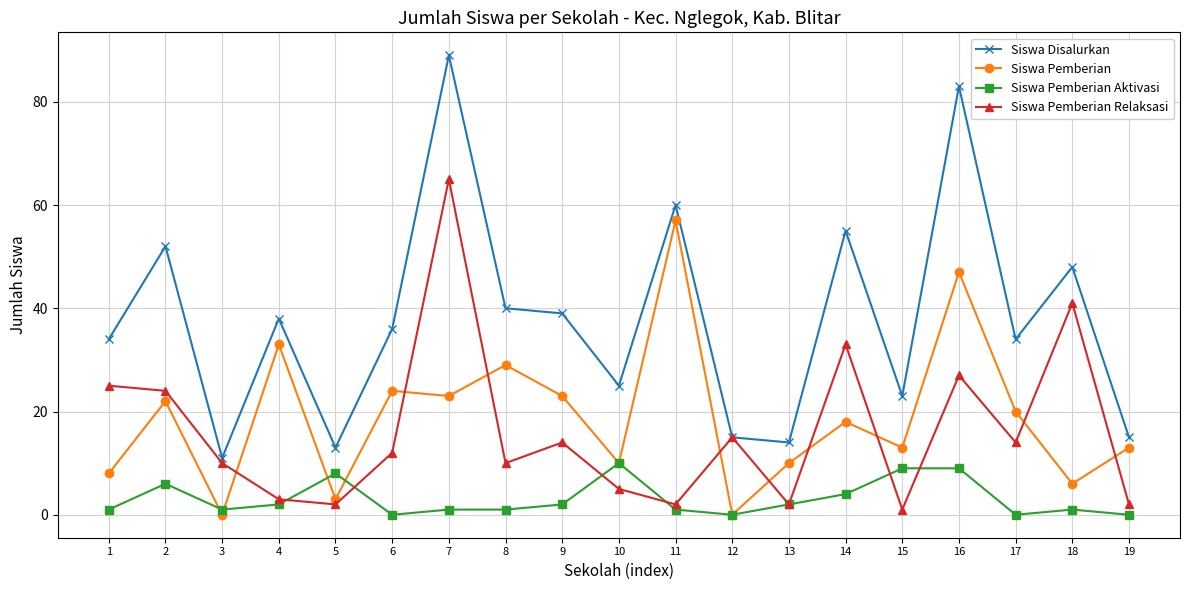

True or false: Siswa Pemberian Aktivasi and Siswa Disalurkan cross at least once.

False